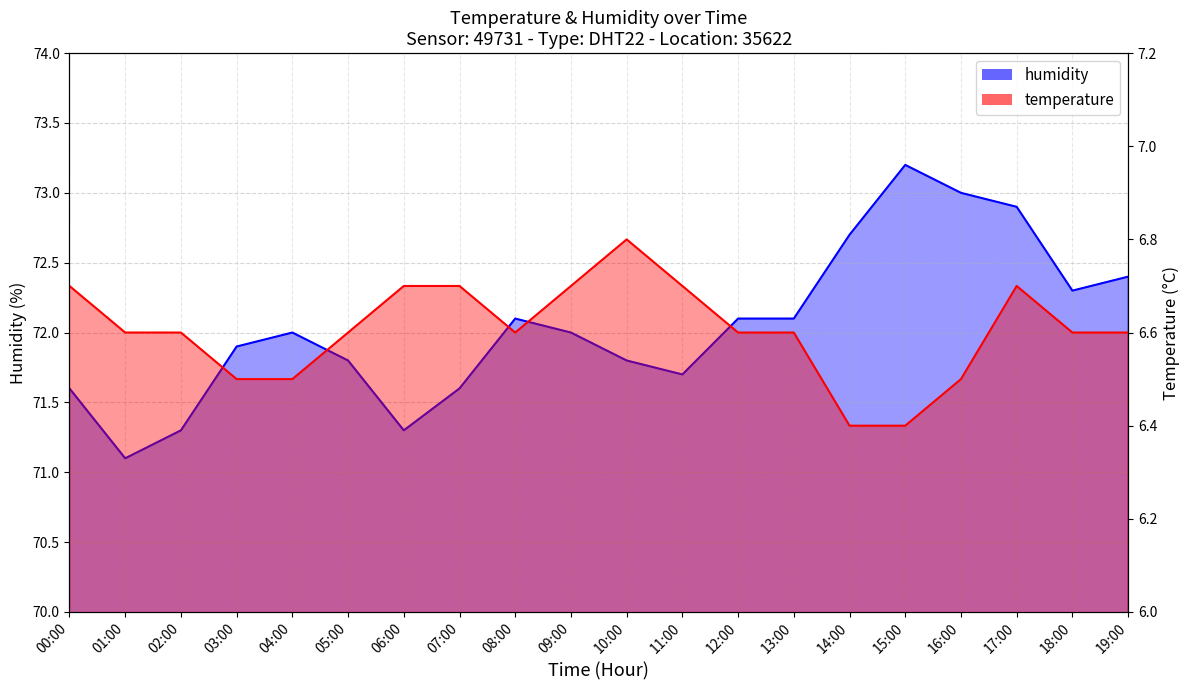

Is the value of temperature at 09:00 greater than the value of humidity at 05:00?

No